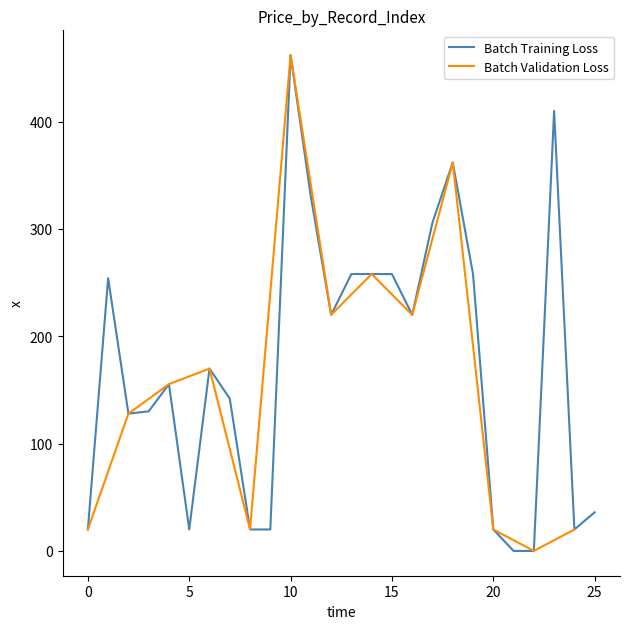

True or false: Batch Training Loss has a value of 20.0 at 20.

True